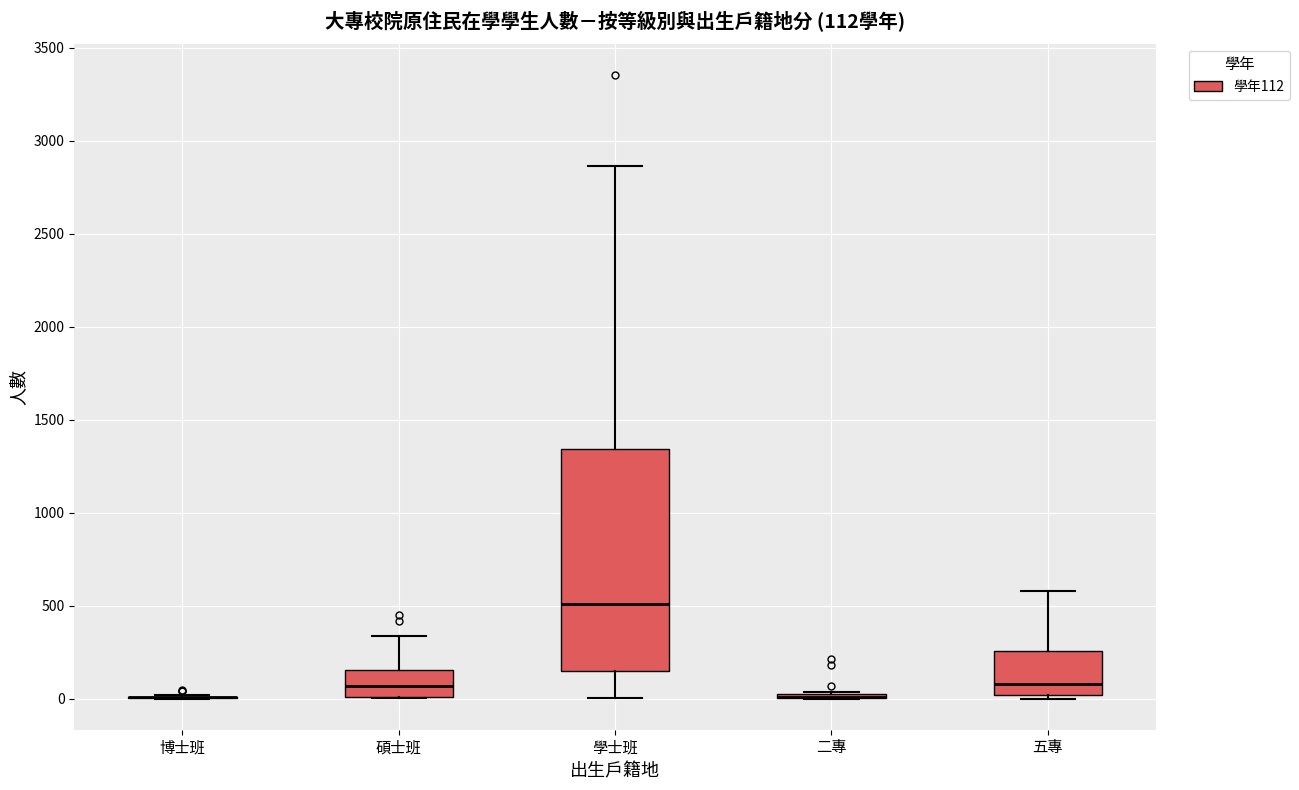

Which box is the tallest, from its lower edge to its upper edge?

學士班